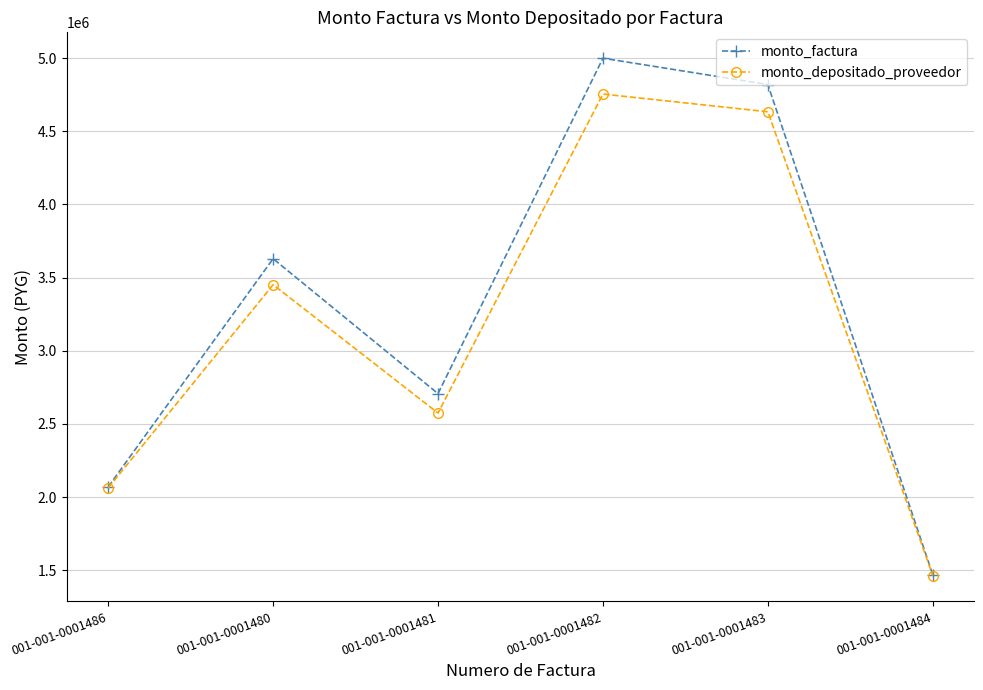

The monto_factura series shows 2227954 at 001-001-0001484. True or false?

False